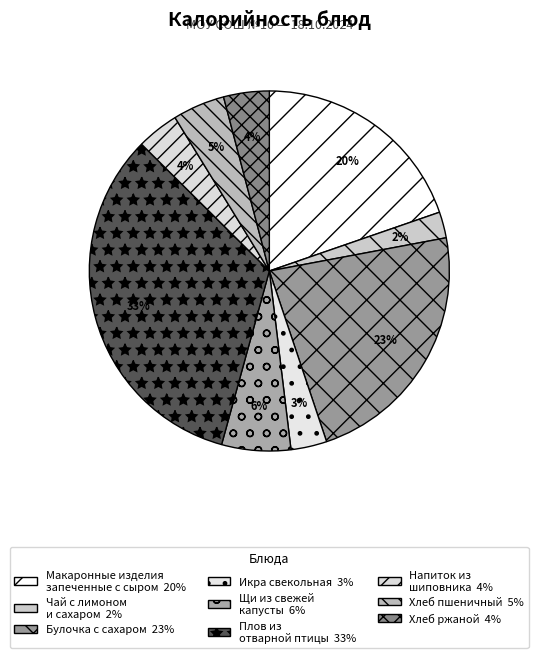

Which category has the biggest portion of the pie?

Плов из отварной птицы